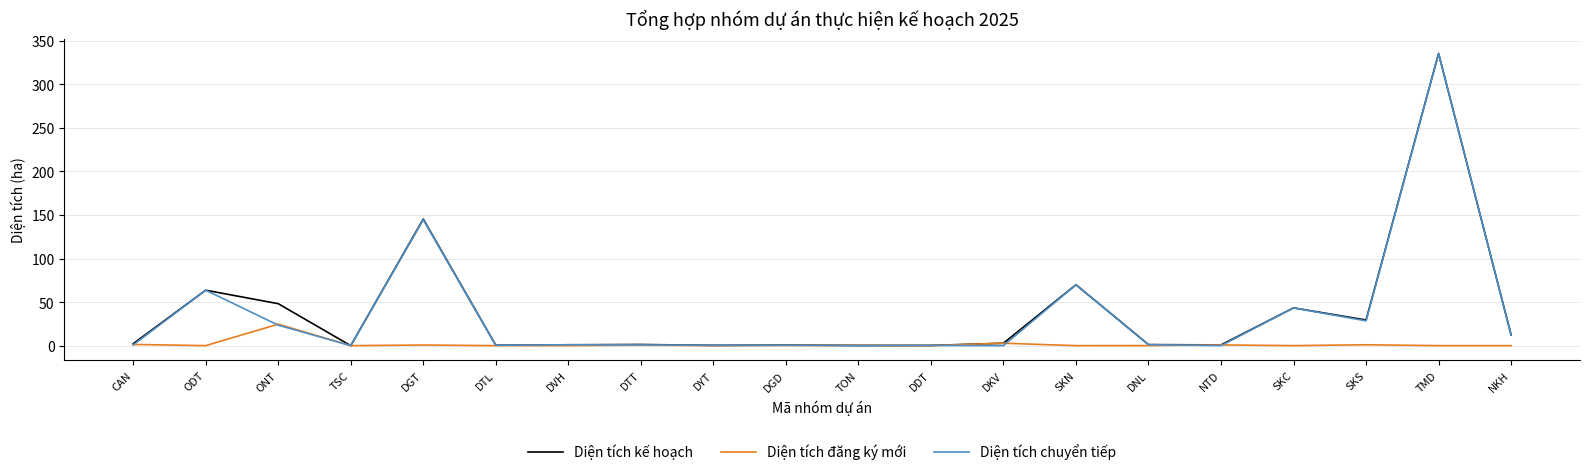

Where is Diện tích chuyển tiếp nearest to the value 167?

DGT